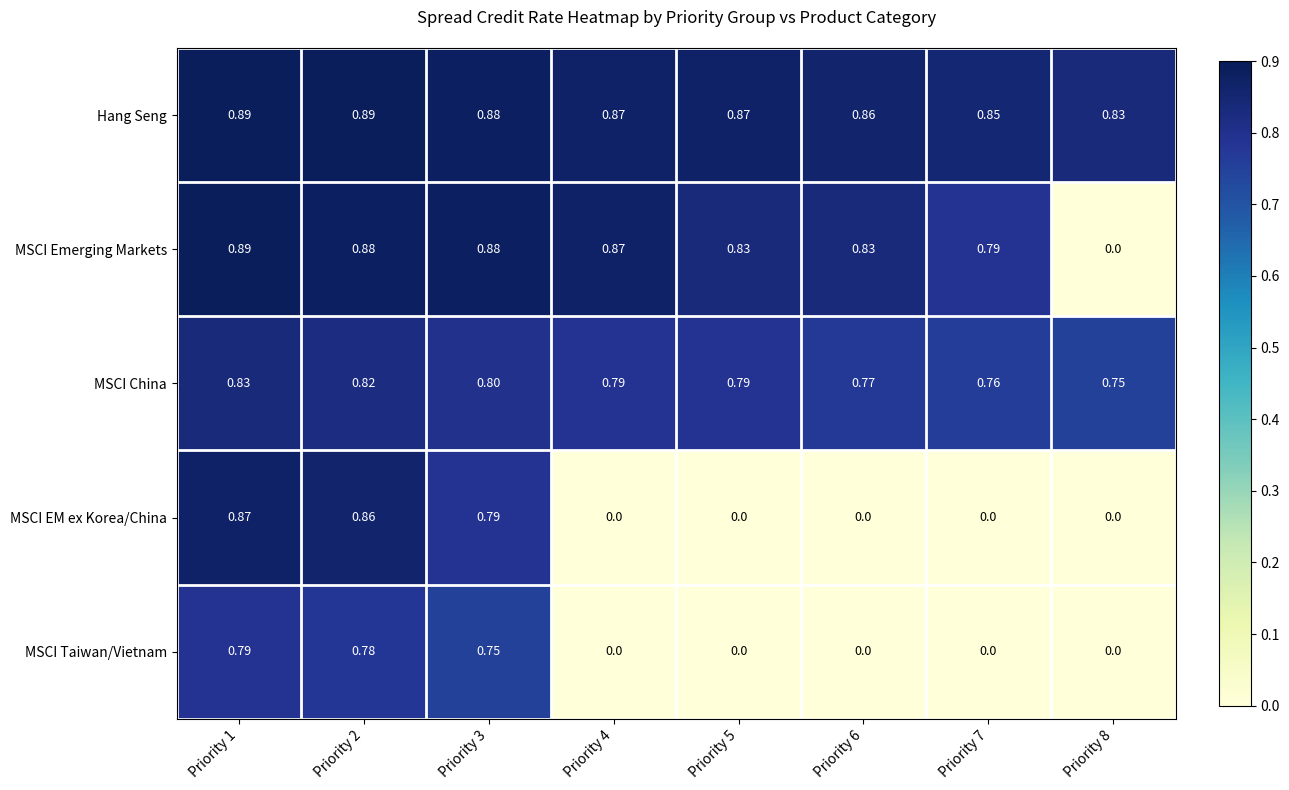

Which series has the largest range (max minus min)?

MSCI Emerging Markets